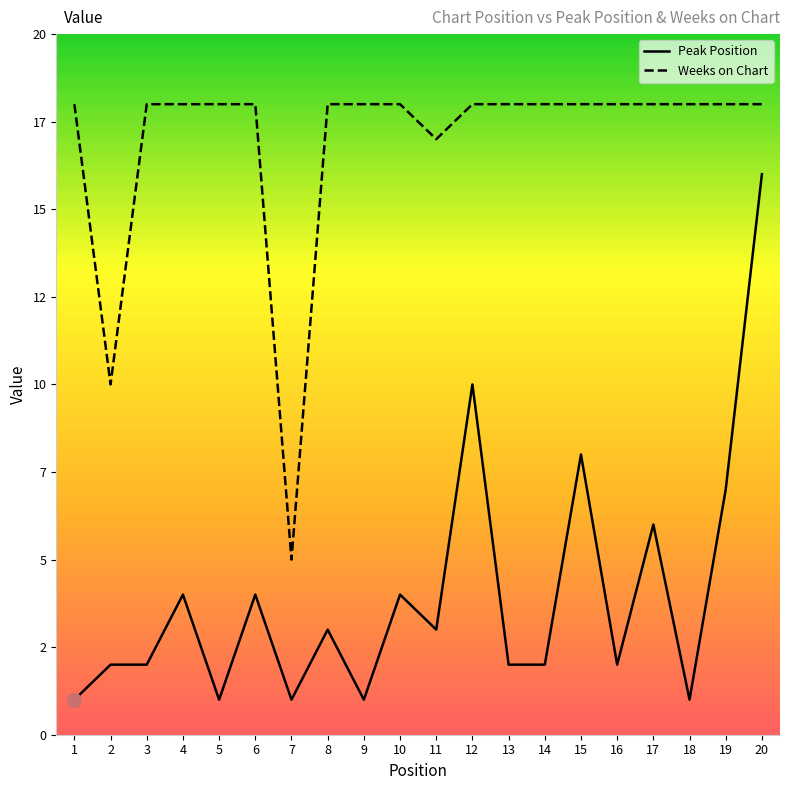

True or false: Peak Position and Weeks on Chart cross at least once.

False